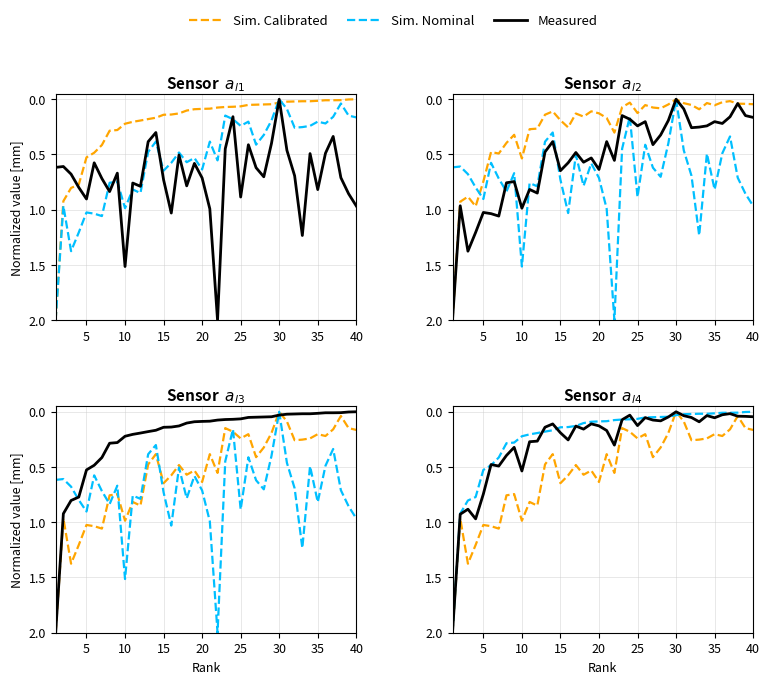

Which has a higher value, 34 or 10?

10